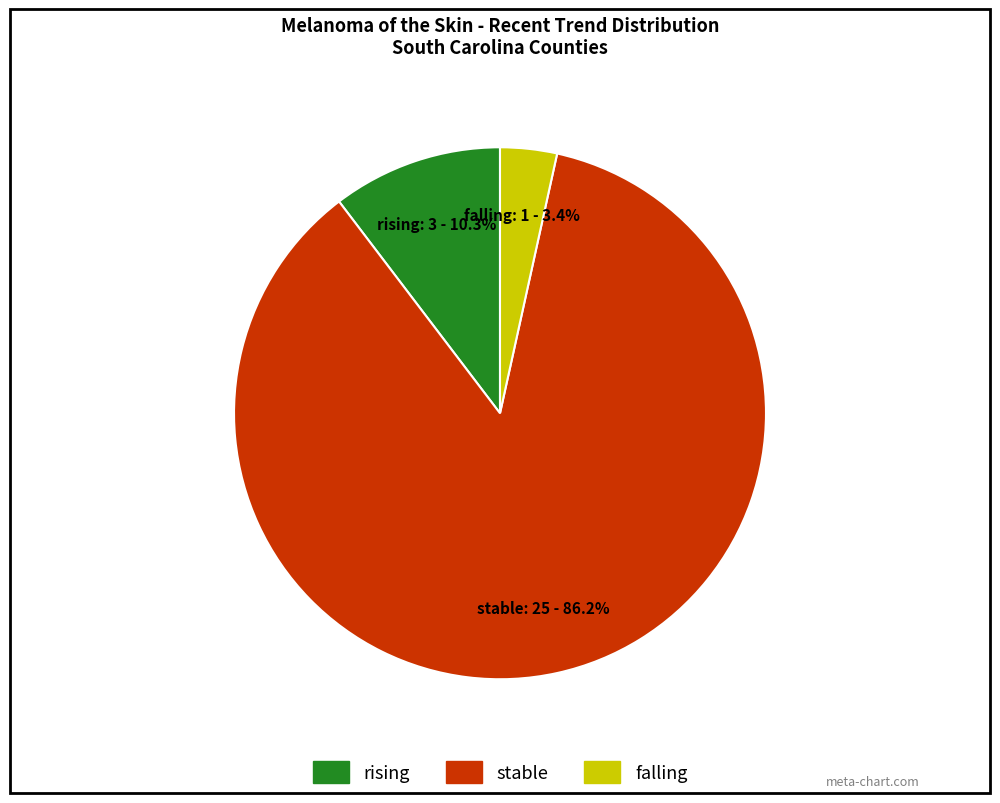

Is rising the majority of the pie?

No